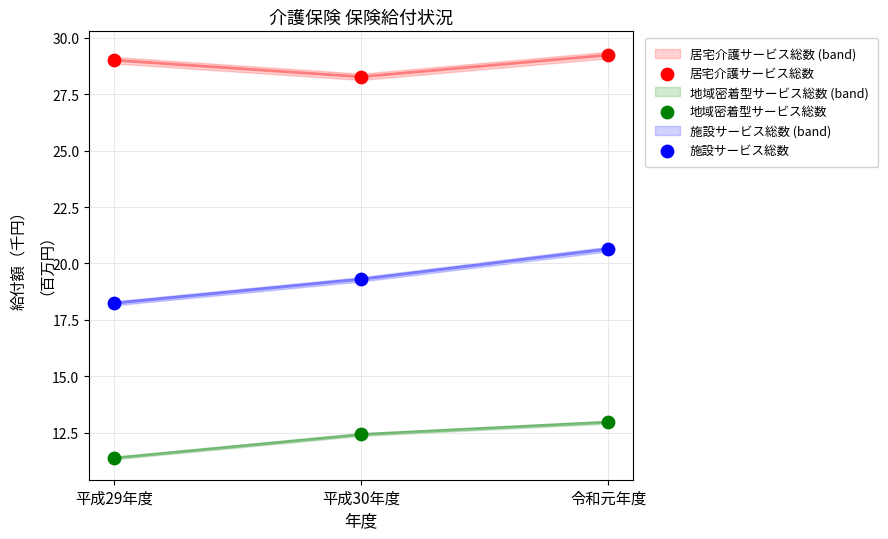

Across all data points, what is the range of Y values (max minus min)?

17.8